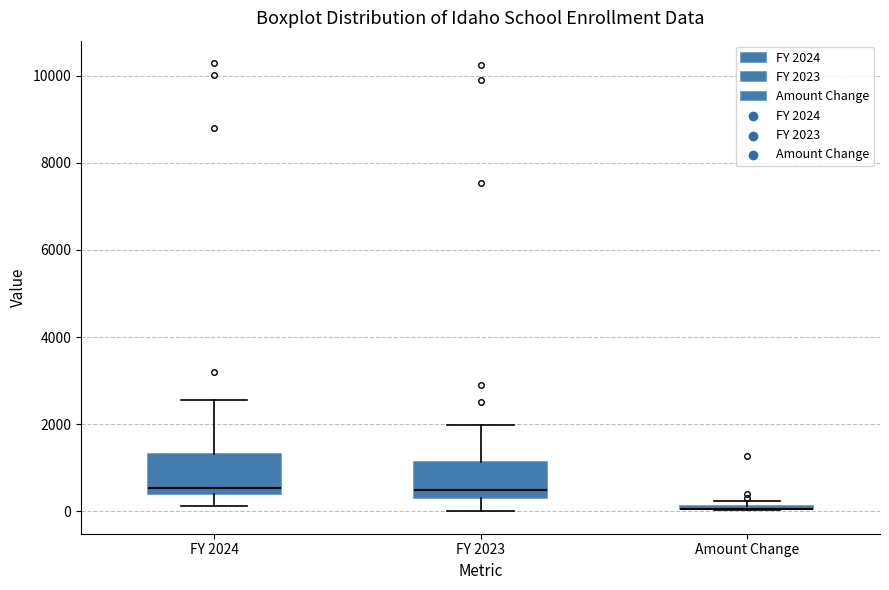

Where is the lower edge of the box for Amount Change on the y-axis? The values are not printed on the chart, so give them approximately, as read against the axis.

0